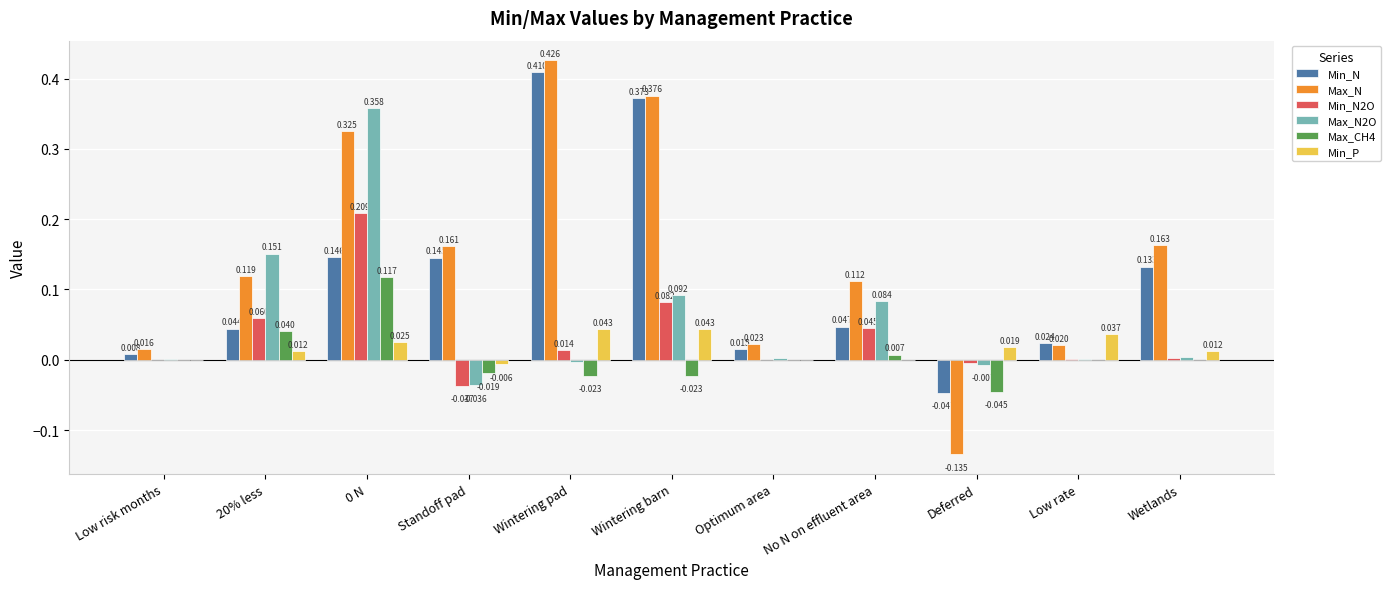

Which series has the largest total across all categories?

Max_N